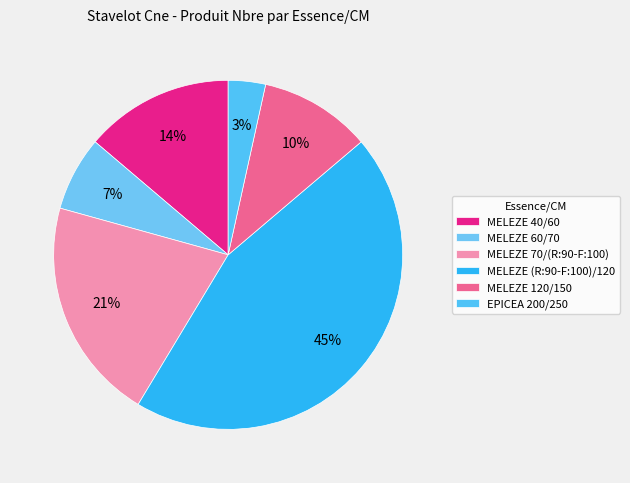

To the nearest percent, what portion does MELEZE 60/70 represent?

7%